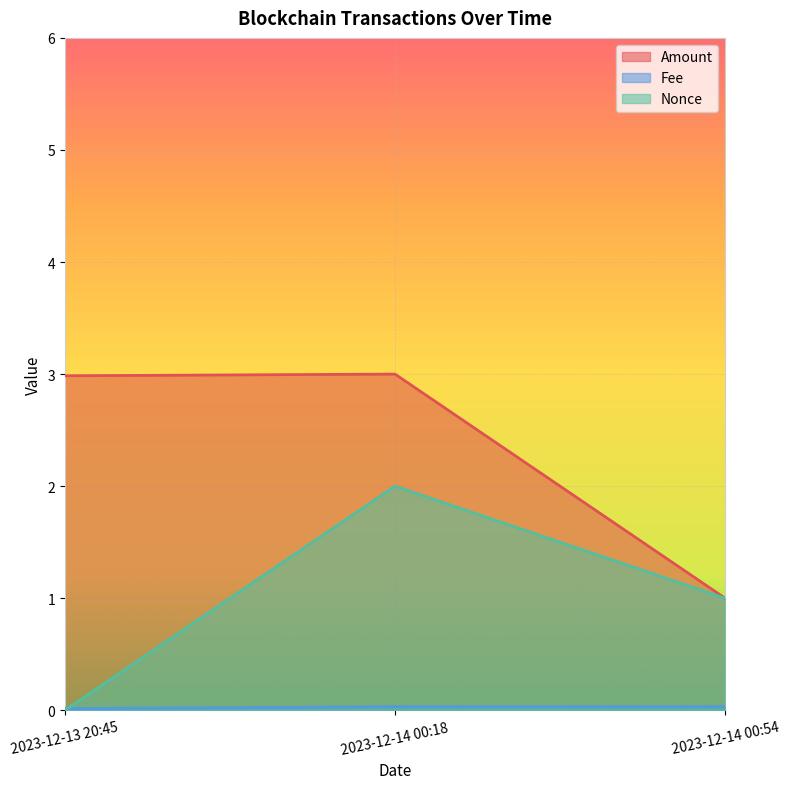

What are all the series names shown in the legend?

Amount, Fee, Nonce